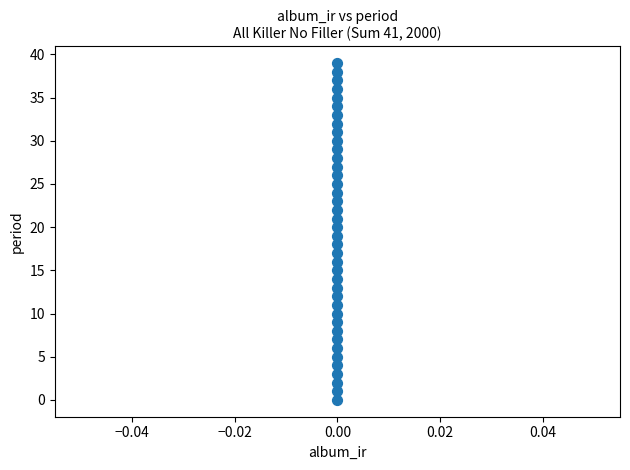

What is the range of Y values (max minus min)?

39